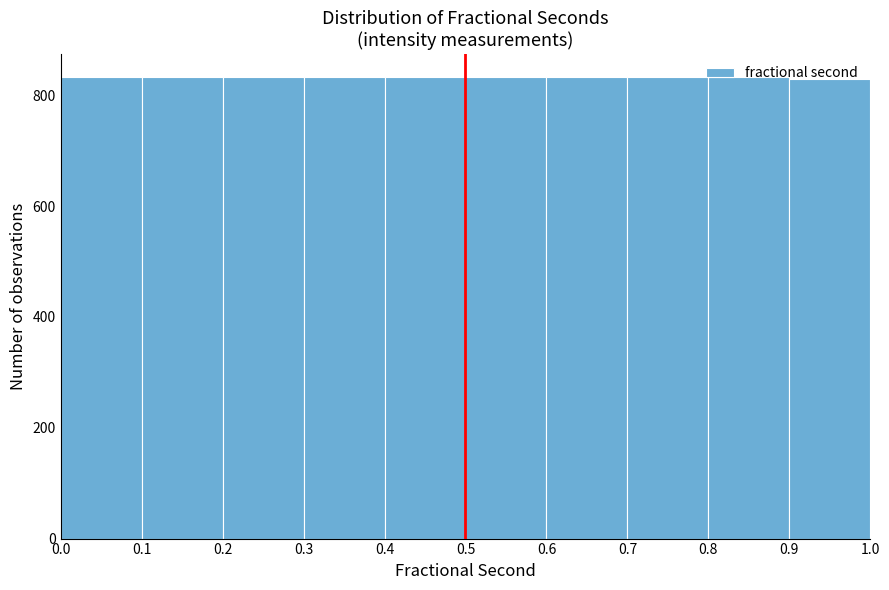

Reading left to right, list every bar in this chart as the range it spans on the x-axis followed by its height. The values are not printed on the chart, so give them approximately, as read against the axis.

0.0 to 0.1: 840
0.1 to 0.2: 840
0.2 to 0.3: 840
0.3 to 0.4: 840
0.4 to 0.5: 840
0.5 to 0.6: 840
0.6 to 0.7: 840
0.7 to 0.8: 840
0.8 to 0.9: 840
0.9 to 1.0: 840